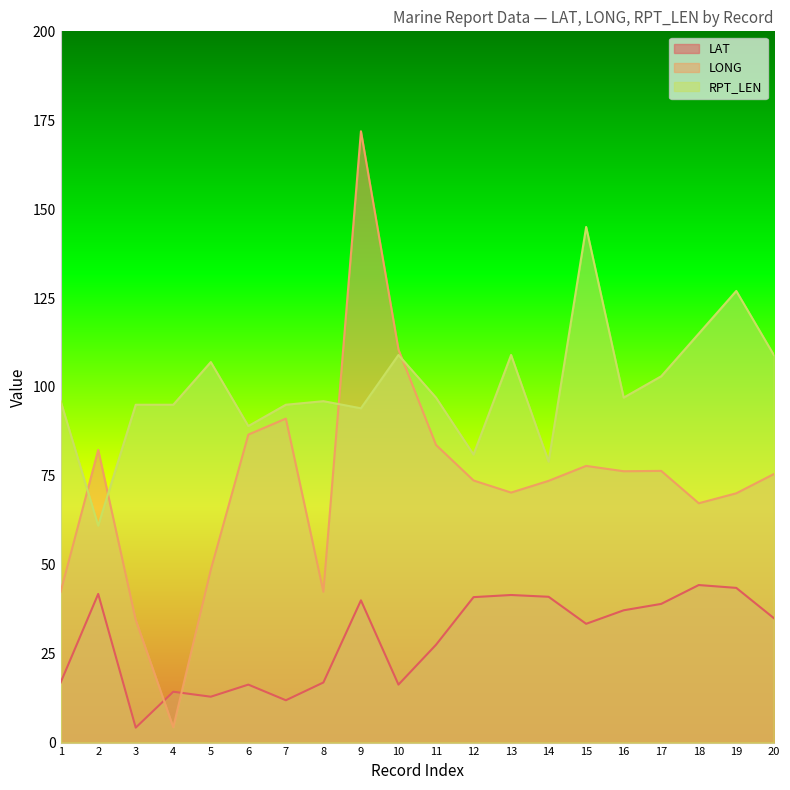

Is the value of LAT at 1 greater than the value of RPT_LEN at 1?

No